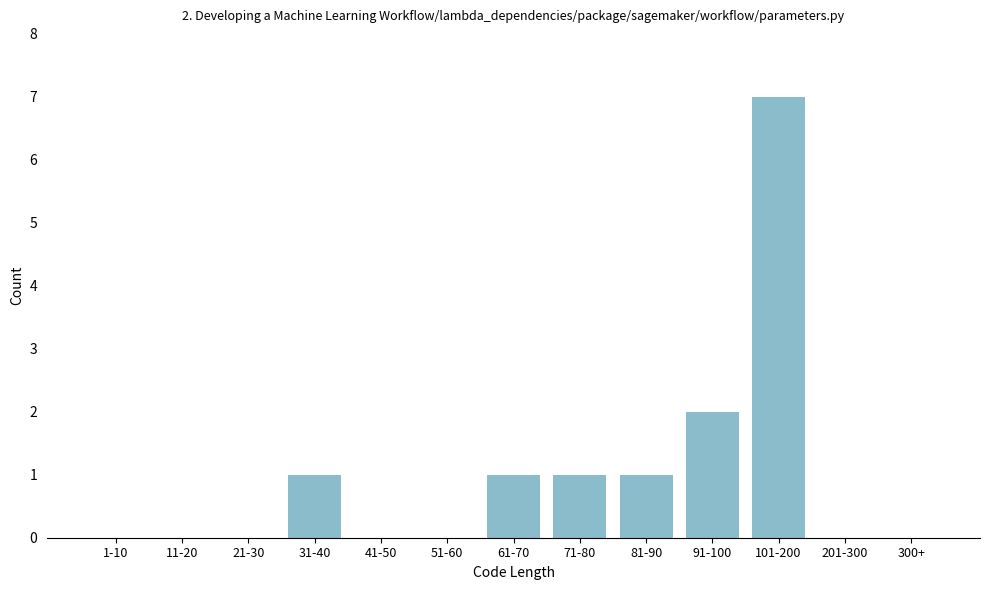

Reading left to right, transcribe all the data shown in this chart.

1-10=0	11-20=0	21-30=0	31-40=1	41-50=0	51-60=0	61-70=1	71-80=1	81-90=1	91-100=2	101-200=7	201-300=0	300+=0